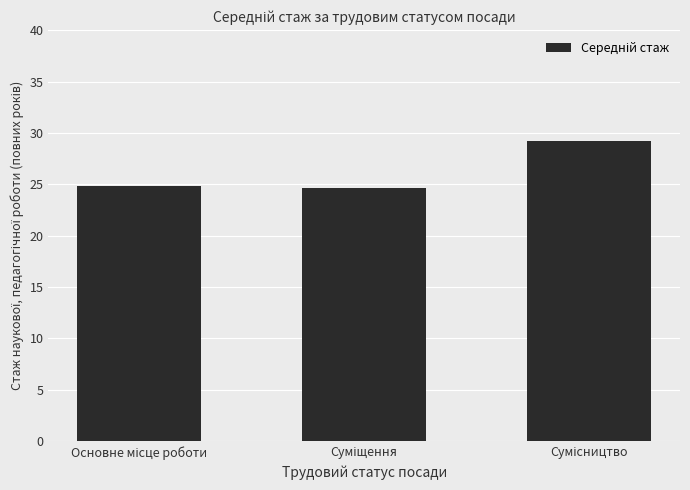

What is the value of the 2nd bar from the left?

24.6